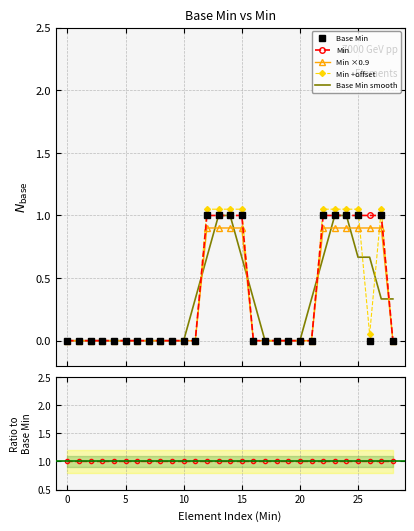

What is the maximum value for Base Min smooth?

1.0